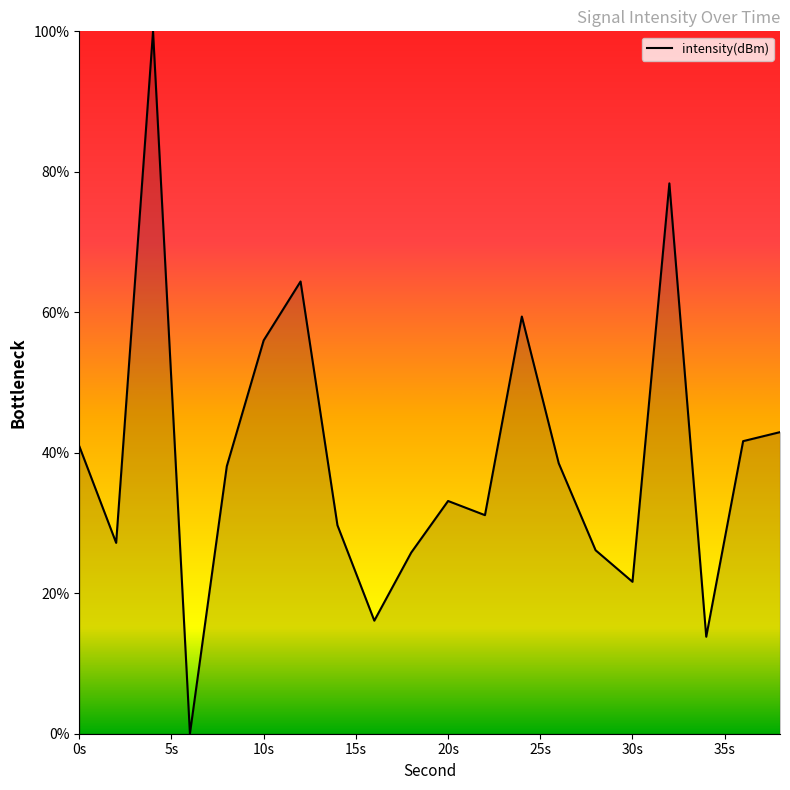

What is the difference between the maximum and minimum values?

100.0